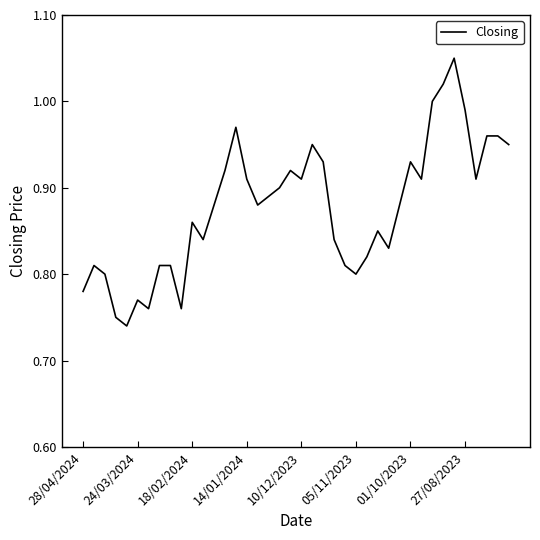

The value at 24/03/2024 is 1.2. True or false?

False